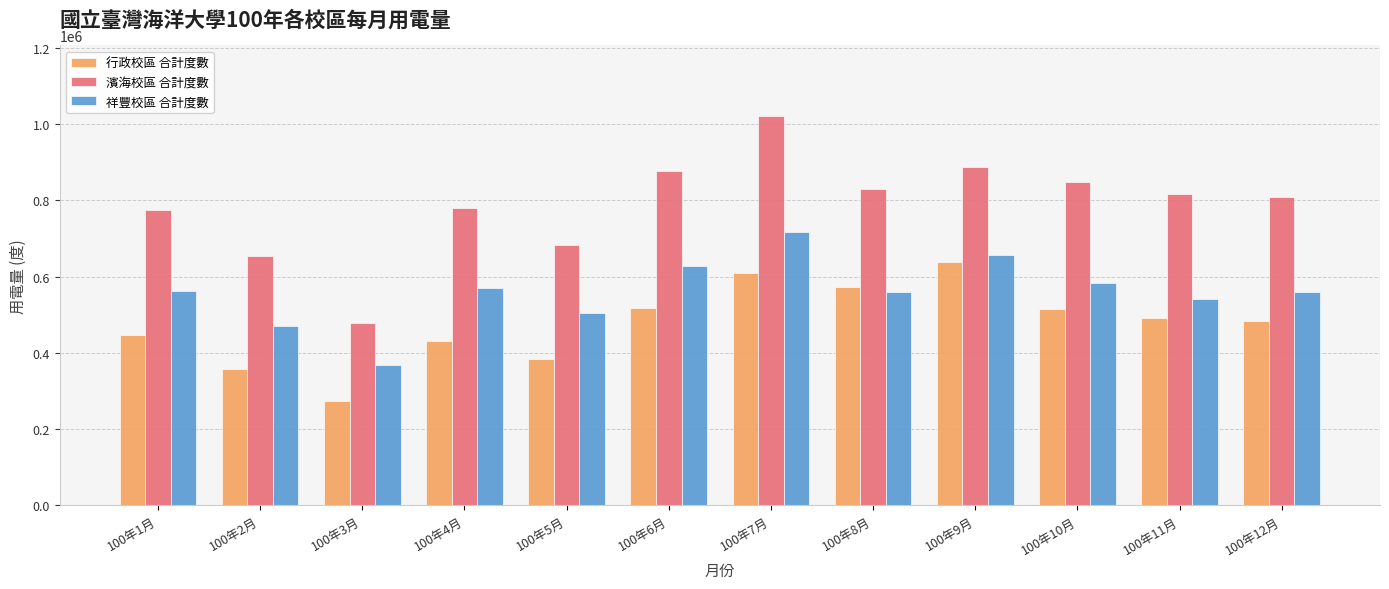

At which category is the sum across all series the highest?

100年7月